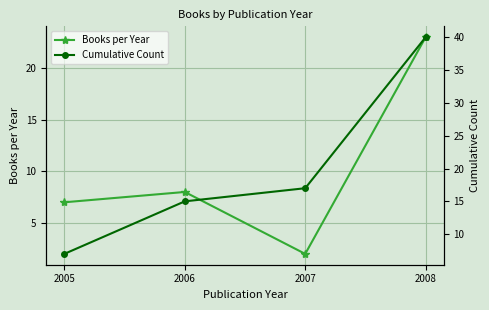

At which label does Cumulative Count first exceed 17?

2008